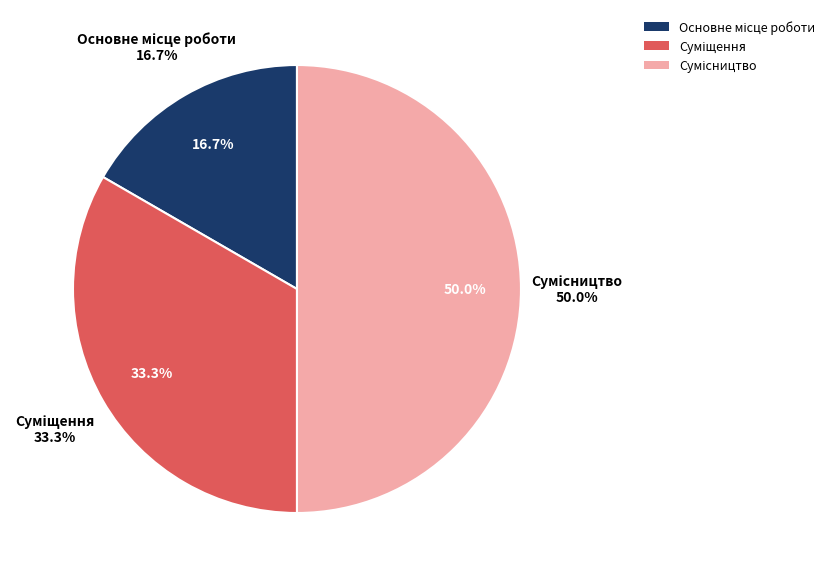

To the nearest percent, what is the combined percentage of Суміщення and Основне місце роботи?

50%